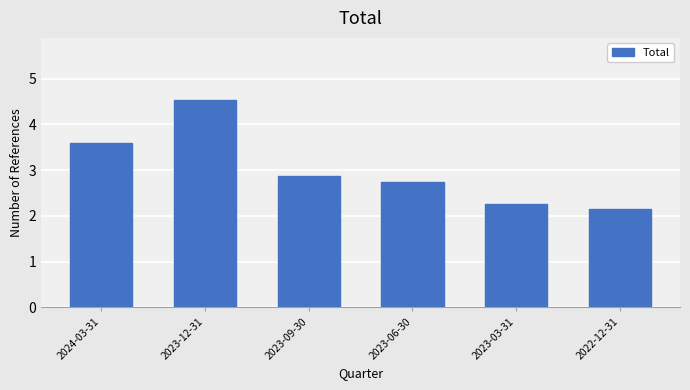

What is the label of the 6th bar from the left?

2022-12-31